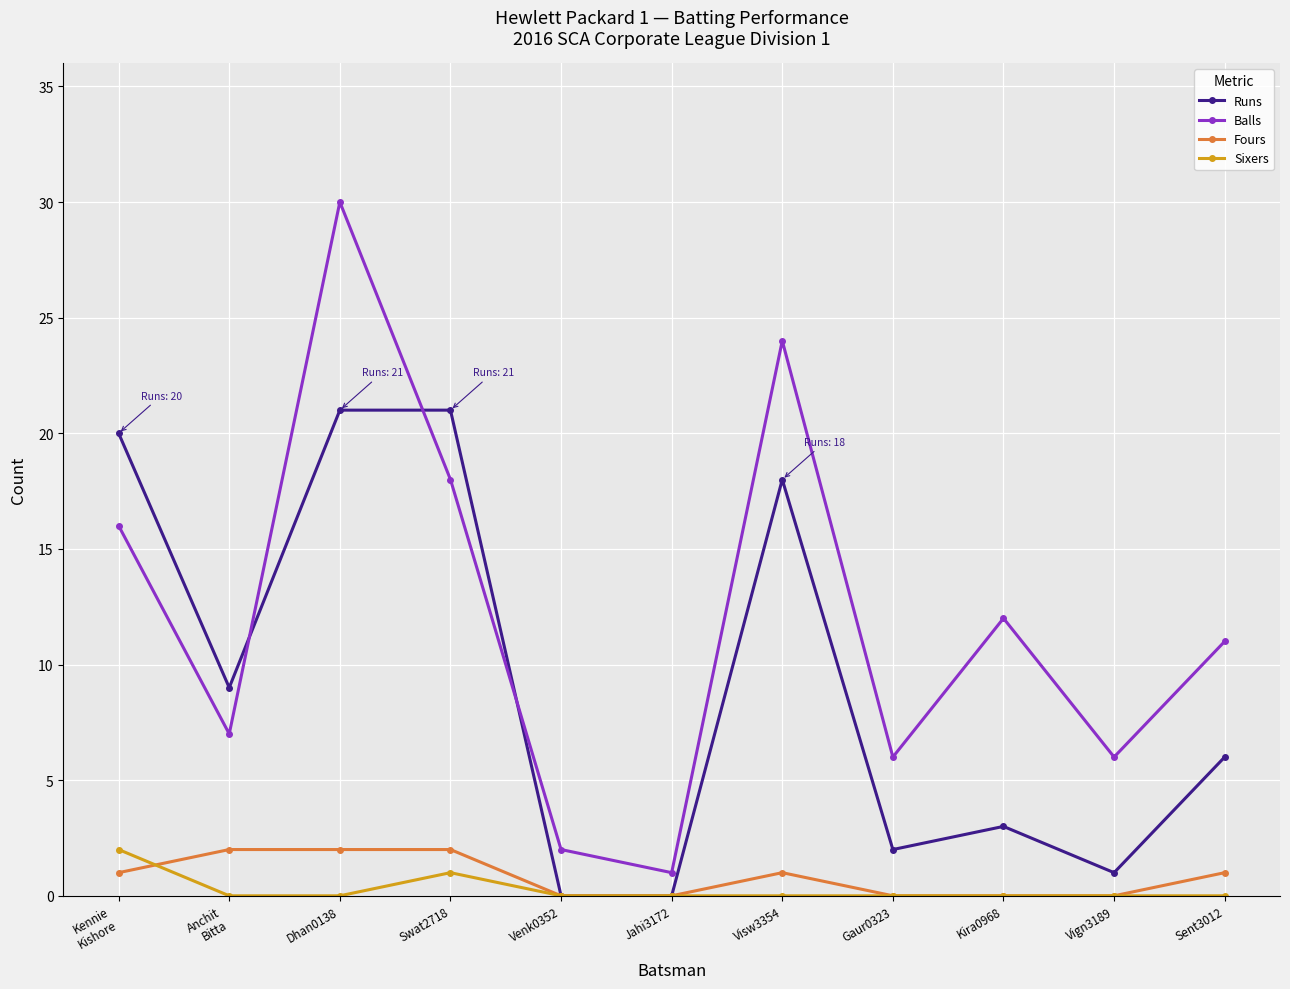

Is it true that Fours equals 2 at Dhan0138?

True